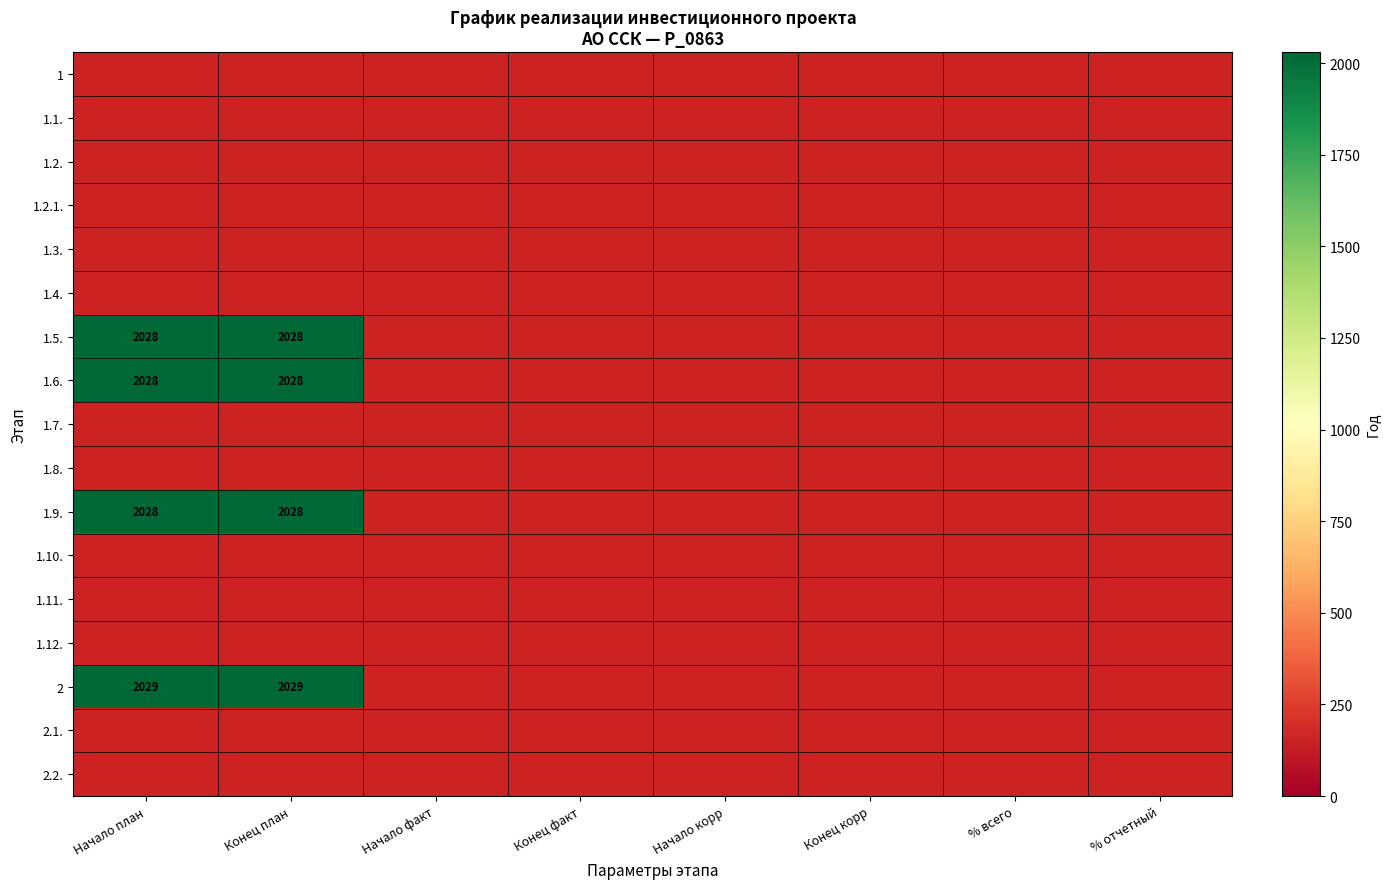

What is the minimum value shown in the chart?

2028.0